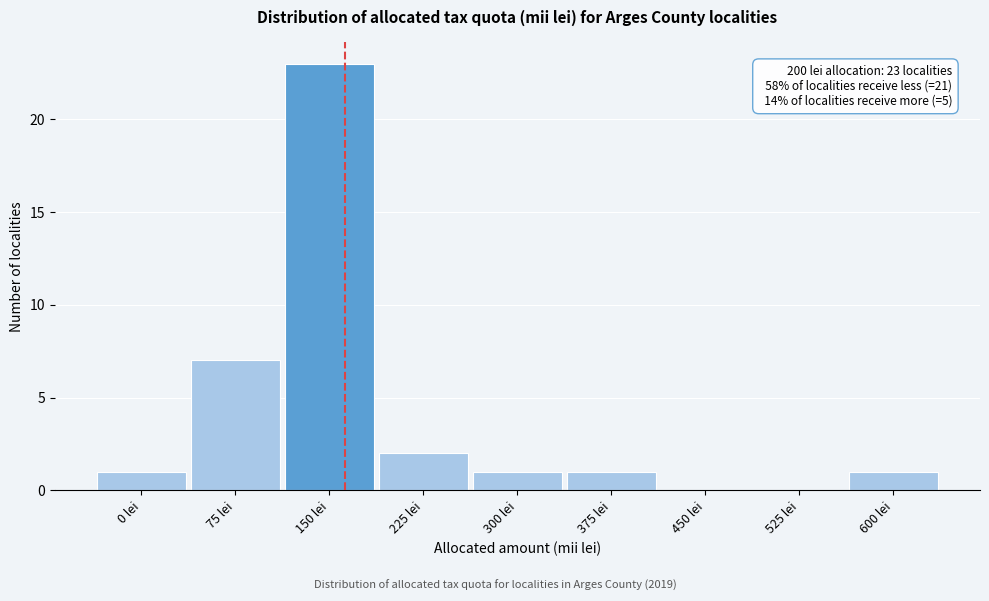

Reading right to left, transcribe all the data shown in this chart.

600 lei=1	525 lei=0	450 lei=0	375 lei=1	300 lei=1	225 lei=2	150 lei=23	75 lei=7	0 lei=1